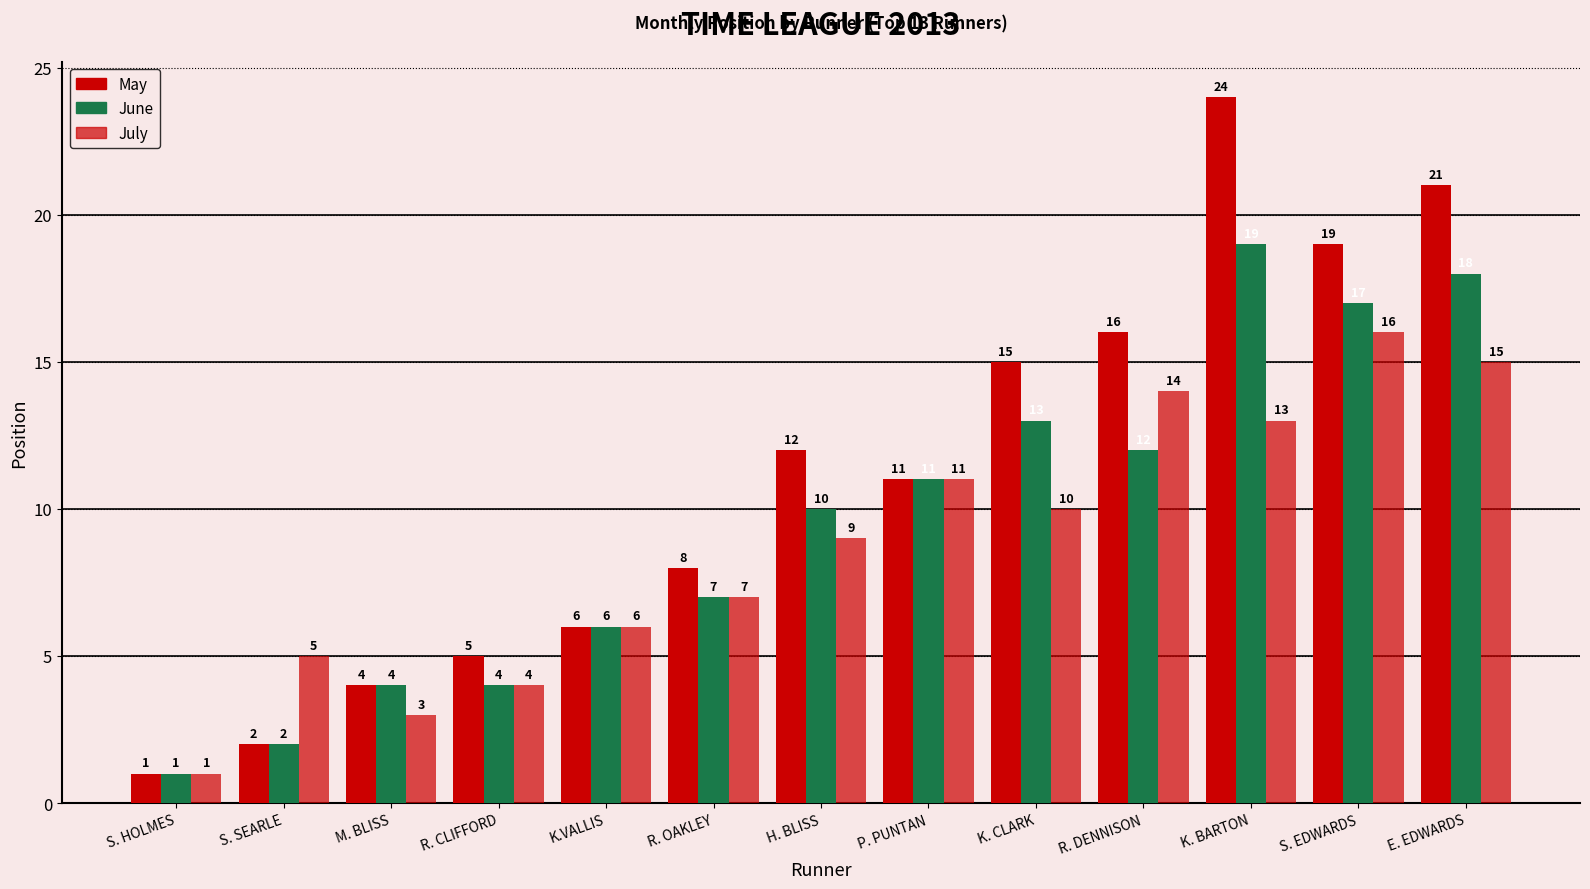

What position from the right is S. HOLMES?

13